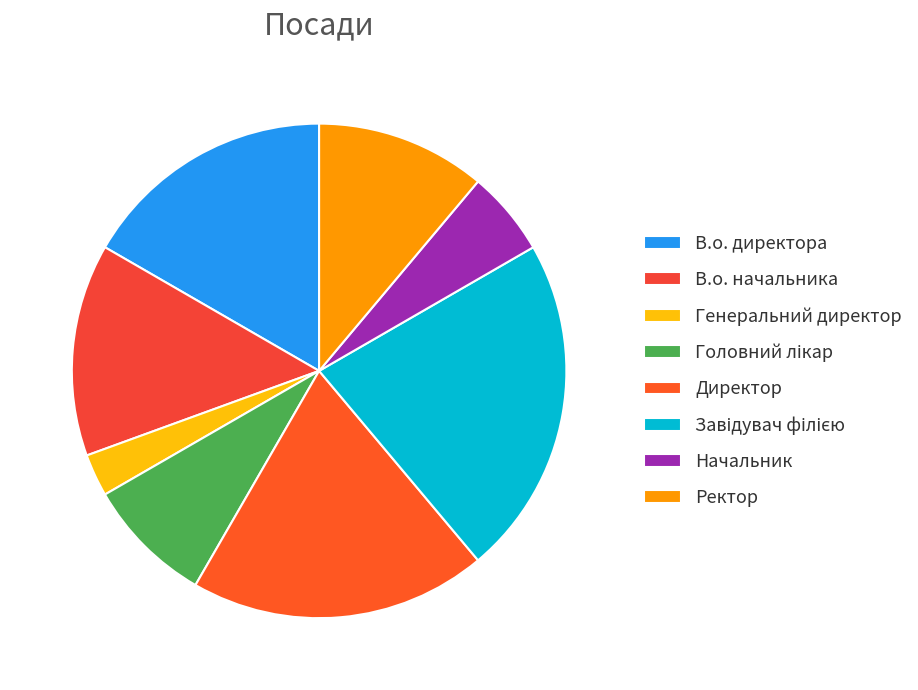

To the nearest percent, what portion does Начальник represent?

6%